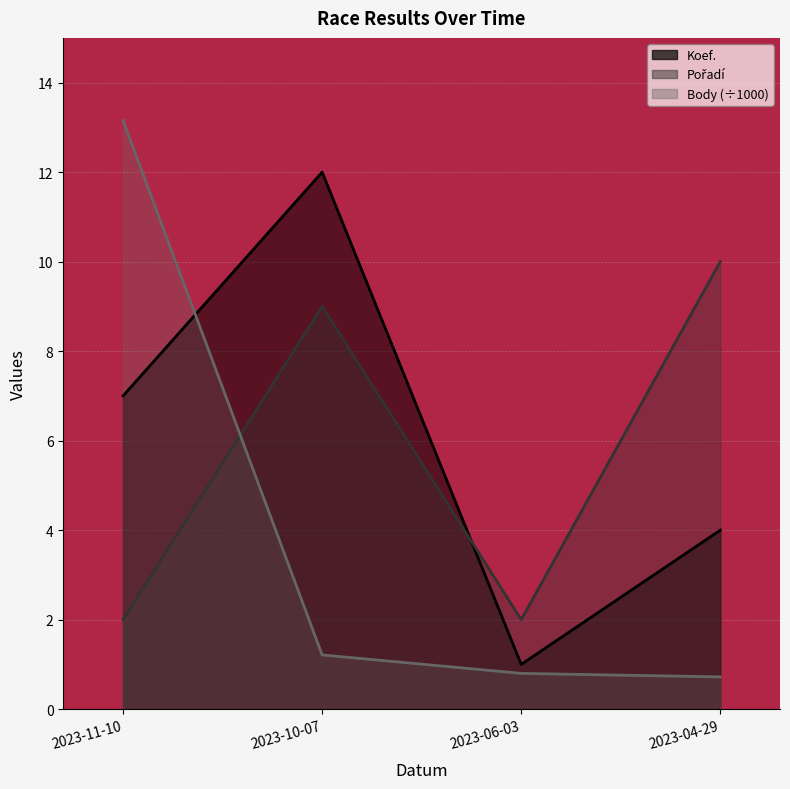

What are all the series names shown in the legend?

Koef., Pořadí, Body